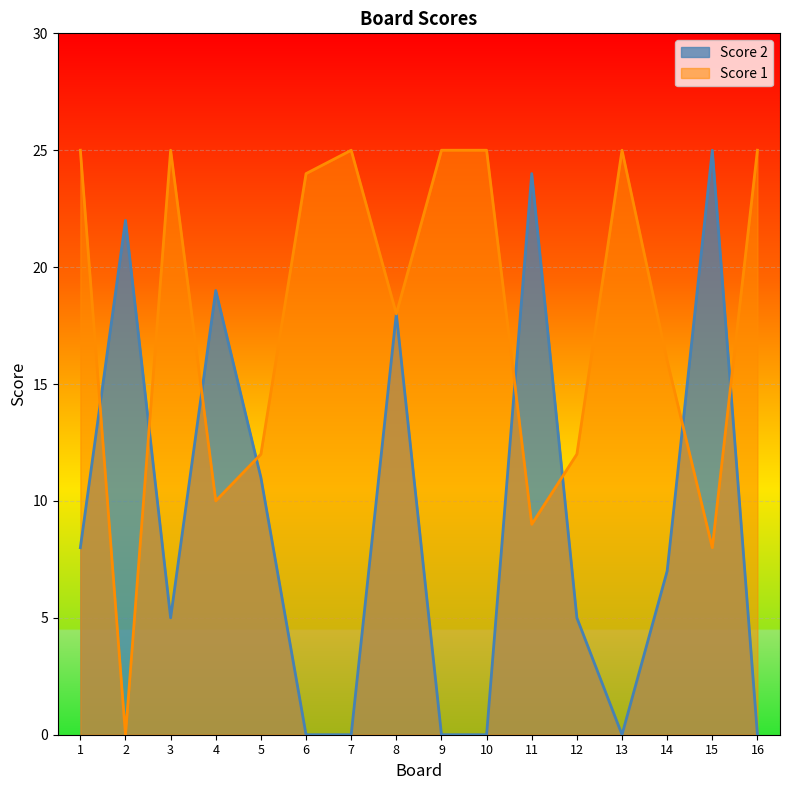

At how many categories does at least one series exceed 2?

16